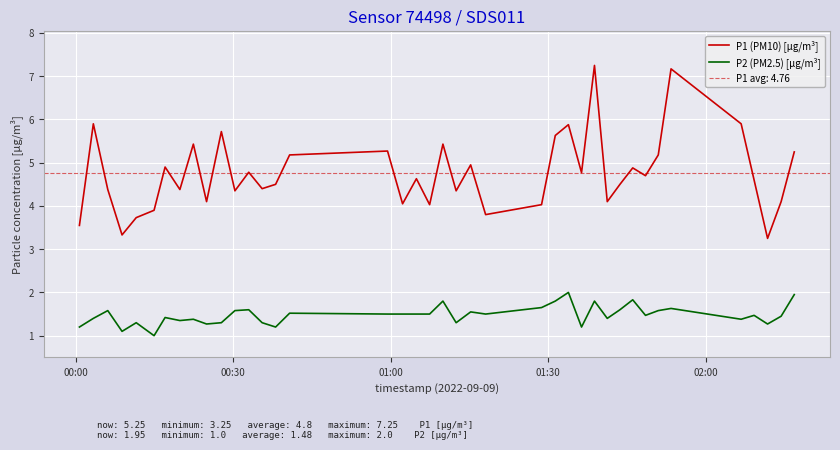

Reading left to right, list all the values displayed in this chart.

P1 (PM10) [µg/m³]: 3.5	5.9	4.4	3.3	3.7	3.9	4.9	4.4	5.4	4.1	5.7	4.3	4.8	4.4	4.5	5.2	5.3	4.0	4.6	4.0	5.4	4.3	5.0	3.8	4.0	5.6	5.9	4.8	7.2	4.1	4.5	4.9	4.7	5.2	7.2	5.9	4.6	3.2	4.1	5.2
P2 (PM2.5) [µg/m³]: 1.2	1.4	1.6	1.1	1.3	1.0	1.4	1.4	1.4	1.3	1.3	1.6	1.6	1.3	1.2	1.5	1.5	1.5	1.5	1.5	1.8	1.3	1.6	1.5	1.6	1.8	2.0	1.2	1.8	1.4	1.6	1.8	1.5	1.6	1.6	1.4	1.5	1.3	1.4	1.9